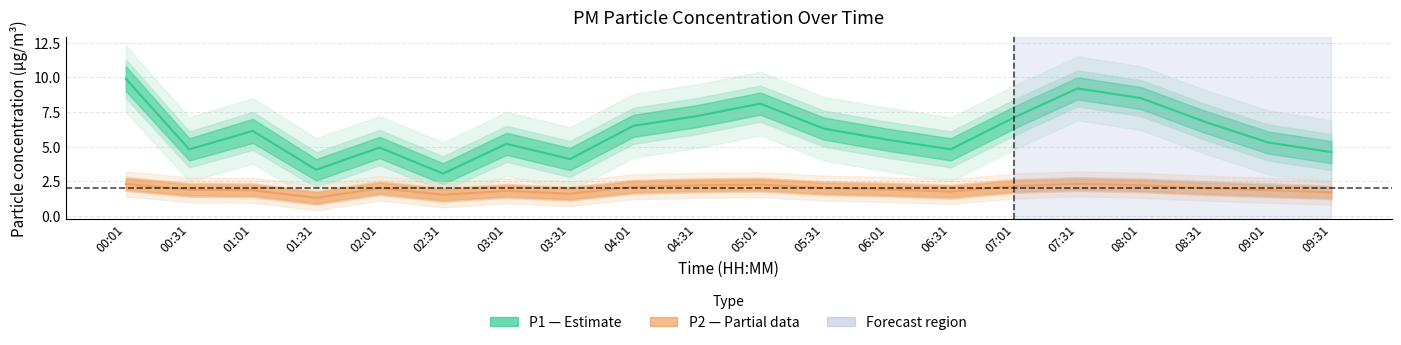

Is the value of P2 at 00:31 greater than the value of P1 at 01:01?

No